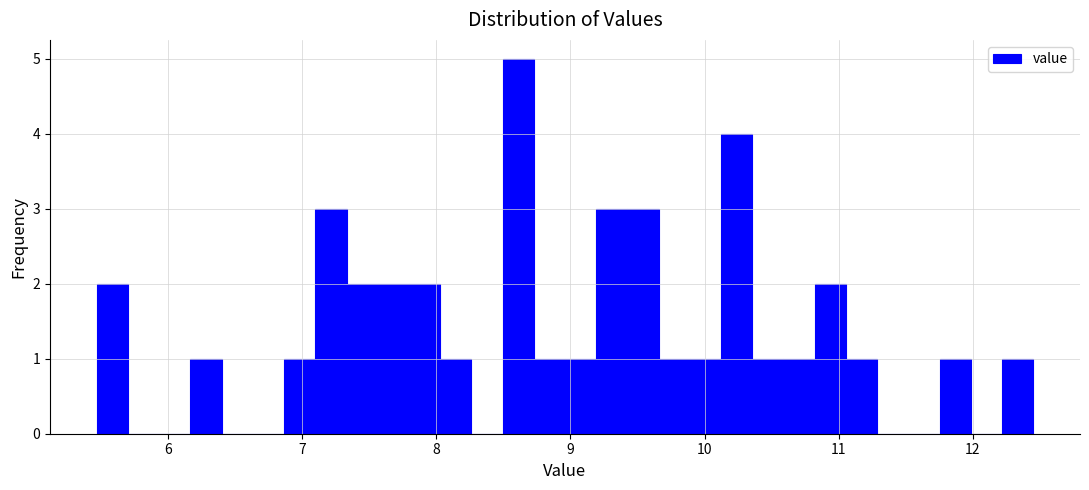

Around what value on the x-axis is the tallest bar? Give the approximate position of its centre, as read against the axis.

8.6